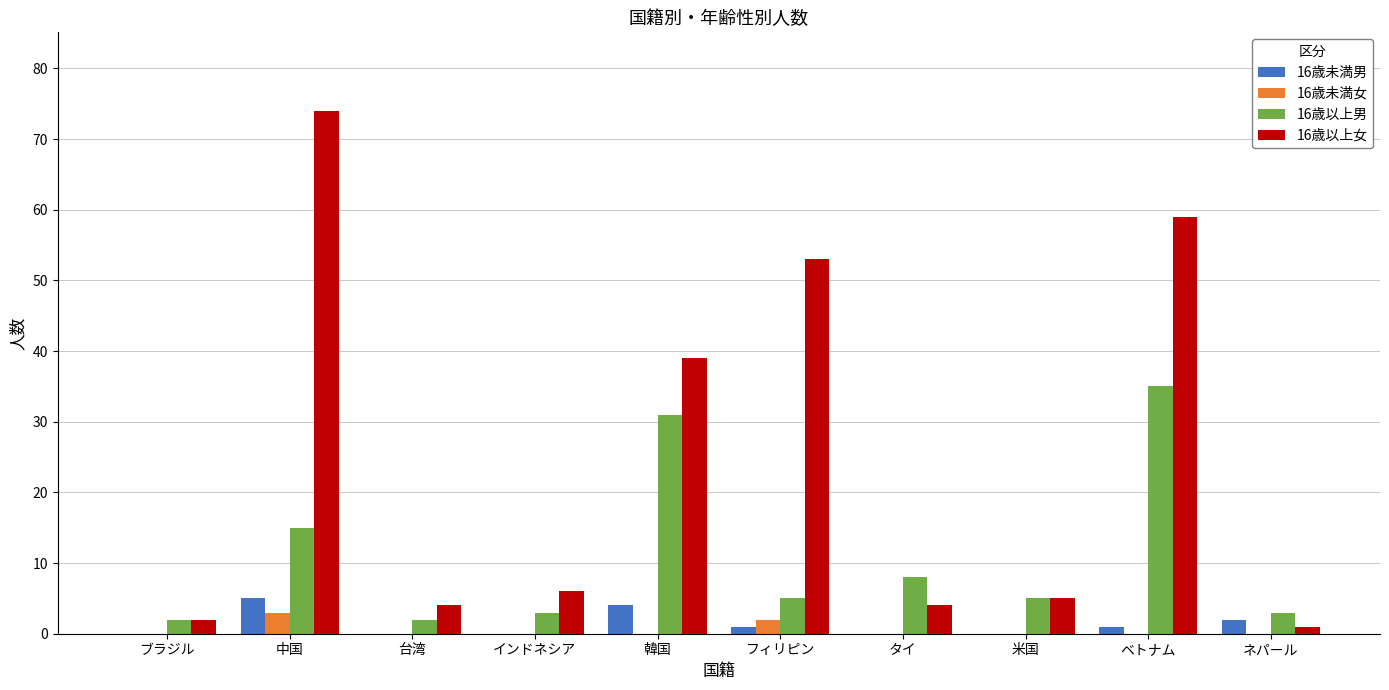

What is the sum of all 16歳未満男 values?

13